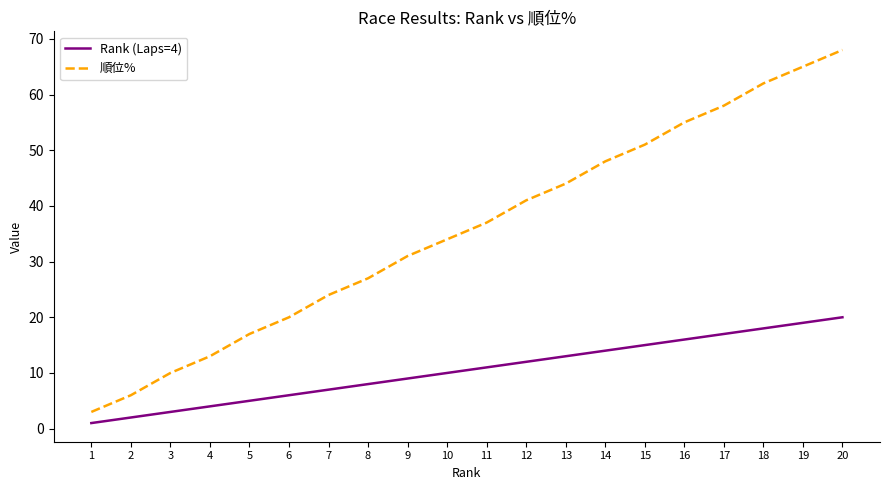

What is the maximum value shown in the chart?

68